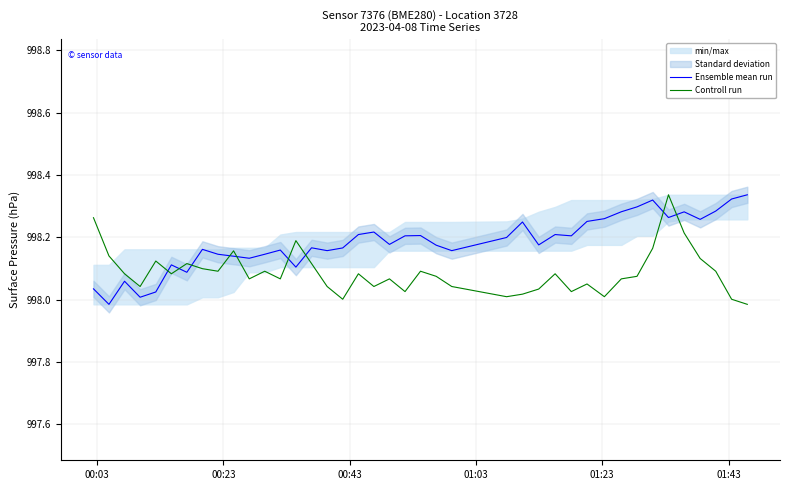

True or false: Controll run and Ensemble mean run cross at least once.

True